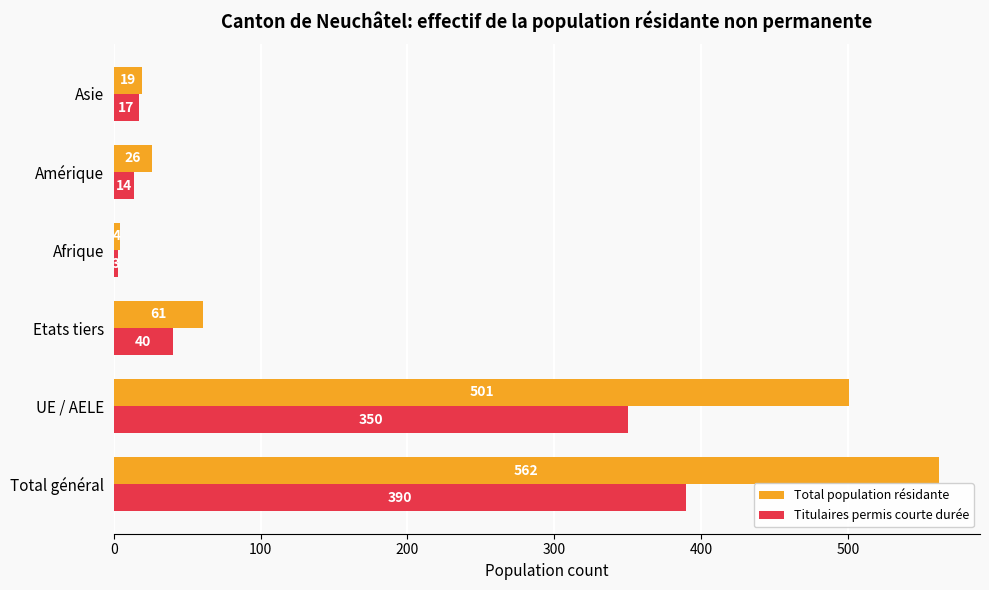

List the series in order of their peak value, lowest first.

Titulaires permis courte durée, Total population résidante